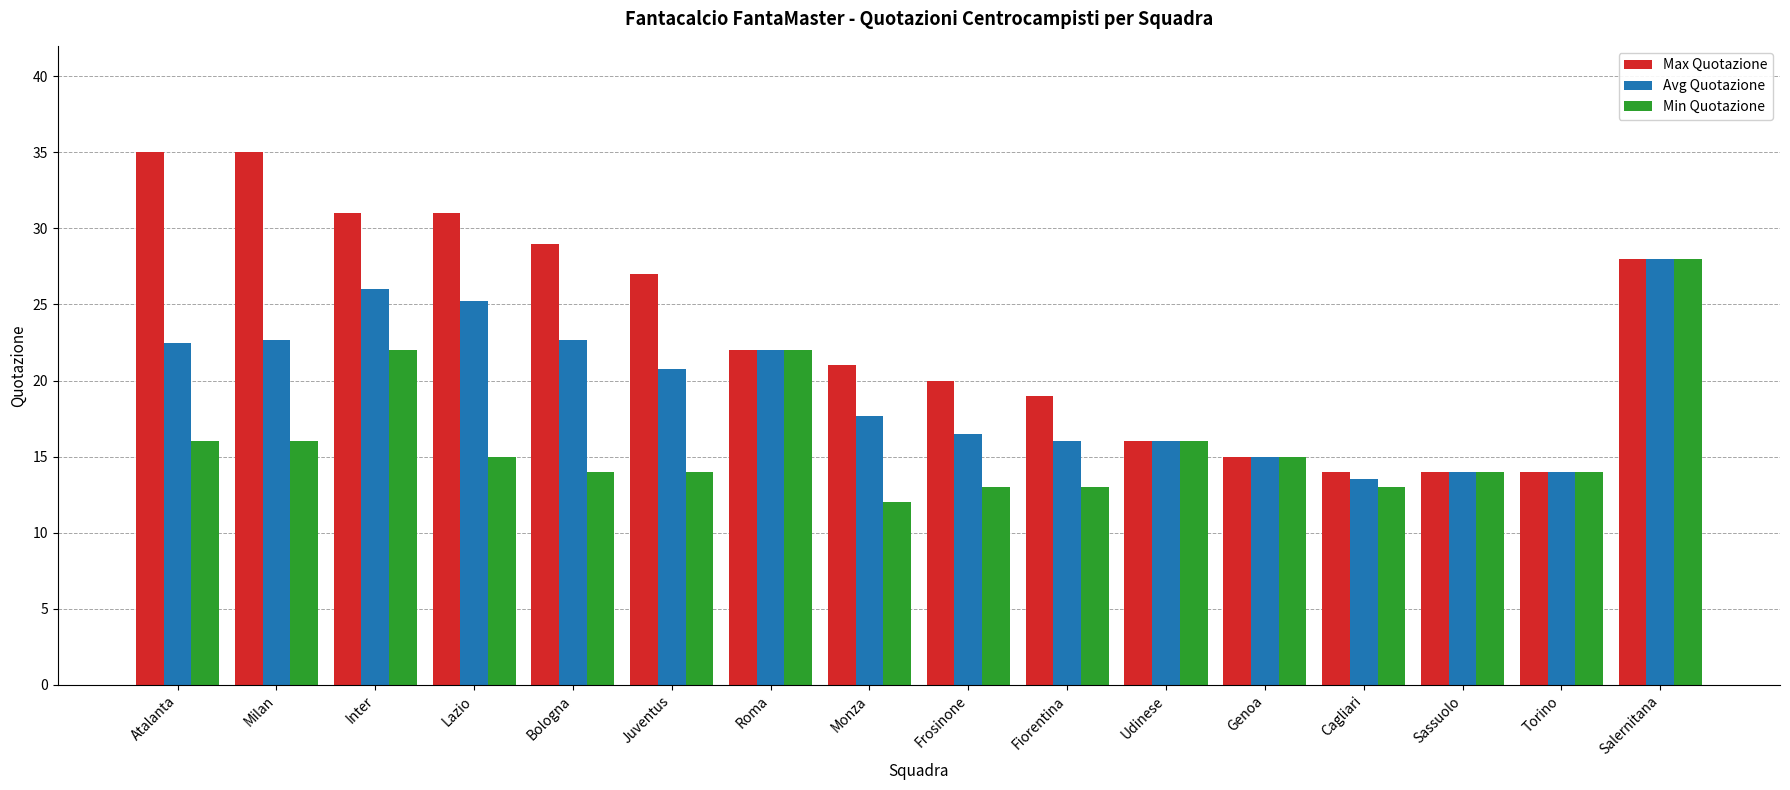

At which label does Avg Quotazione reach its peak?

Salernitana